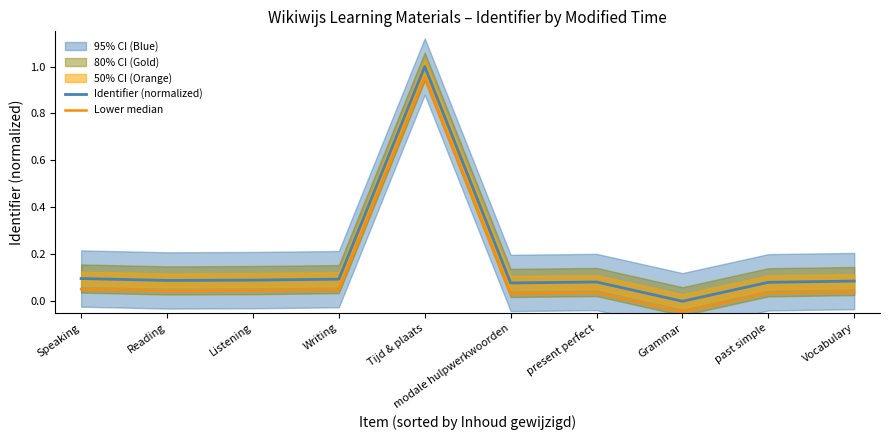

At how many categories does at least one series exceed 0?

9